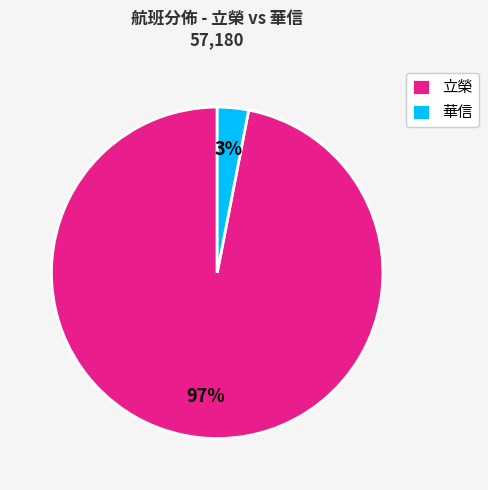

Do 立榮 and 華信 together represent more than half of the pie?

Yes